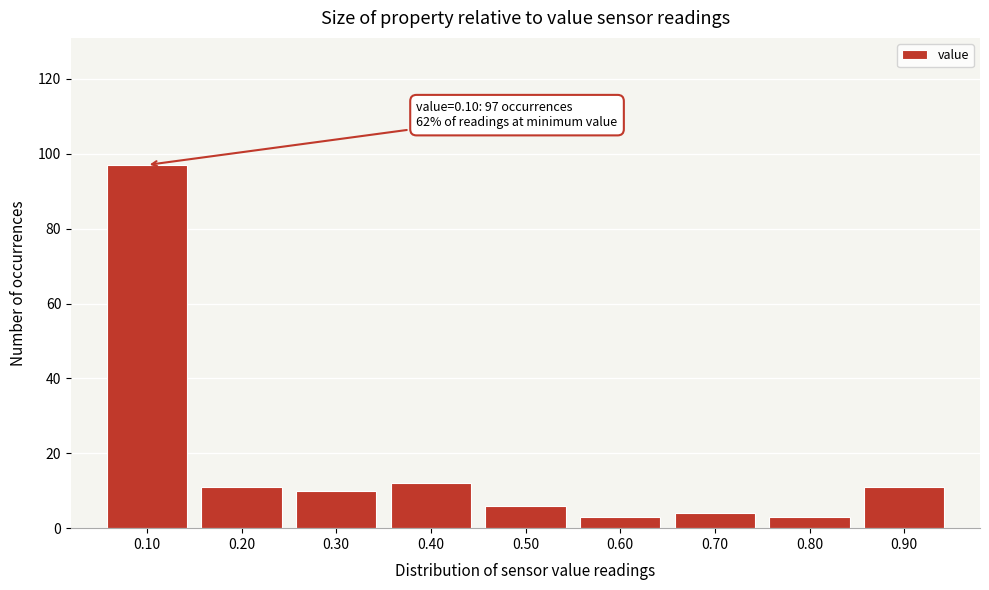

Reading right to left, list all the values displayed in this chart.

11	3	4	3	6	12	10	11	97